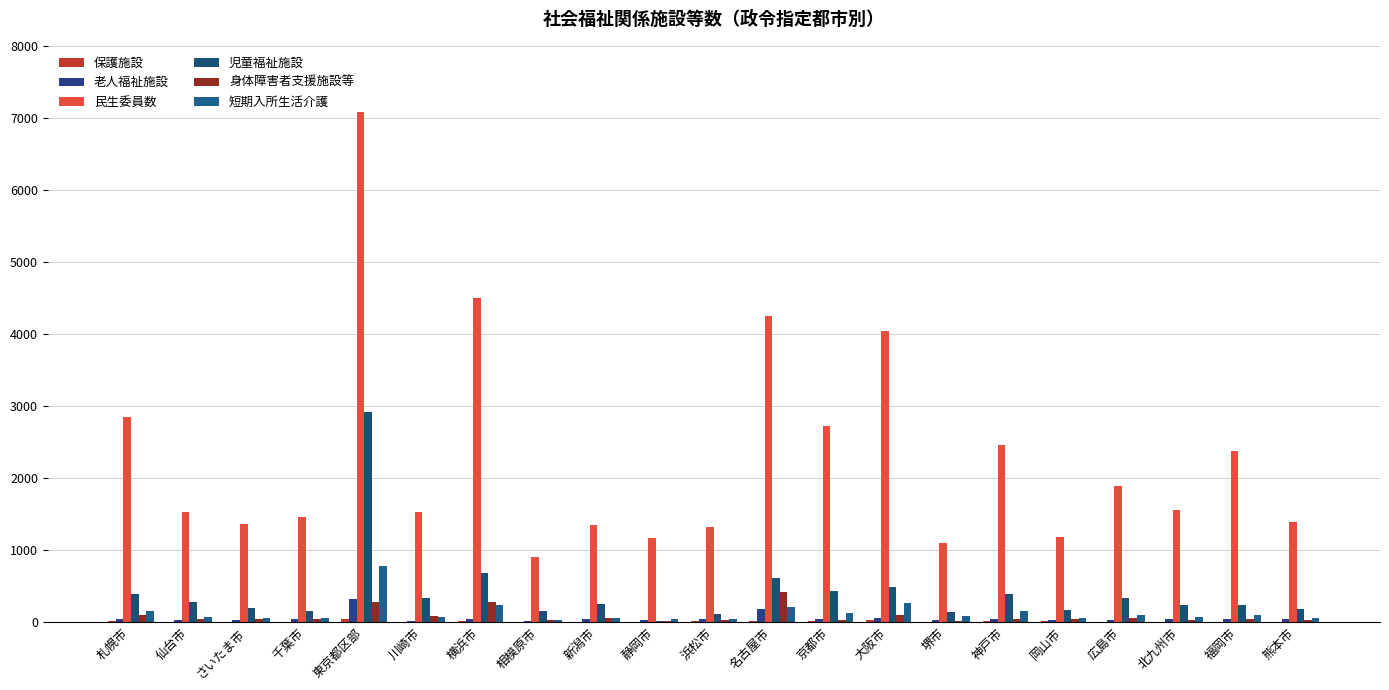

Reading right to left, what are all the values shown in this chart?

保護施設: 熊本市=1	福岡市=1	北九州市=3	広島市=1	岡山市=4	神戸市=7	堺市=1	大阪市=19	京都市=4	名古屋市=8	浜松市=7	静岡市=2	新潟市=1	相模原市=0	横浜市=8	川崎市=1	東京都区部=36	千葉市=0	さいたま市=0	仙台市=2	札幌市=4
老人福祉施設: 熊本市=37	福岡市=34	北九州市=37	広島市=21	岡山市=30	神戸市=37	堺市=20	大阪市=59	京都市=39	名古屋市=179	浜松市=33	静岡市=20	新潟市=36	相模原市=14	横浜市=35	川崎市=12	東京都区部=322	千葉市=35	さいたま市=19	仙台市=27	札幌市=39
民生委員数: 熊本市=1392	福岡市=2371	北九州市=1551	広島市=1890	岡山市=1183	神戸市=2451	堺市=1092	大阪市=4039	京都市=2719	名古屋市=4242	浜松市=1310	静岡市=1166	新潟市=1350	相模原市=895	横浜市=4493	川崎市=1523	東京都区部=7087	千葉市=1461	さいたま市=1356	仙台市=1521	札幌市=2840
児童福祉施設: 熊本市=175	福岡市=229	北九州市=227	広島市=324	岡山市=168	神戸市=388	堺市=132	大阪市=480	京都市=427	名古屋市=606	浜松市=110	静岡市=15	新潟市=248	相模原市=144	横浜市=678	川崎市=325	東京都区部=2920	千葉市=147	さいたま市=189	仙台市=277	札幌市=386
身体障害者支援施設等: 熊本市=22	福岡市=35	北九州市=21	広島市=58	岡山市=44	神戸市=45	堺市=5	大阪市=89	京都市=30	名古屋市=412	浜松市=22	静岡市=14	新潟市=50	相模原市=20	横浜市=274	川崎市=75	東京都区部=273	千葉市=32	さいたま市=33	仙台市=38	札幌市=87
短期入所生活介護: 熊本市=49	福岡市=100	北九州市=67	広島市=98	岡山市=52	神戸市=149	堺市=81	大阪市=264	京都市=115	名古屋市=202	浜松市=41	静岡市=32	新潟市=46	相模原市=31	横浜市=230	川崎市=60	東京都区部=771	千葉市=50	さいたま市=49	仙台市=68	札幌市=146